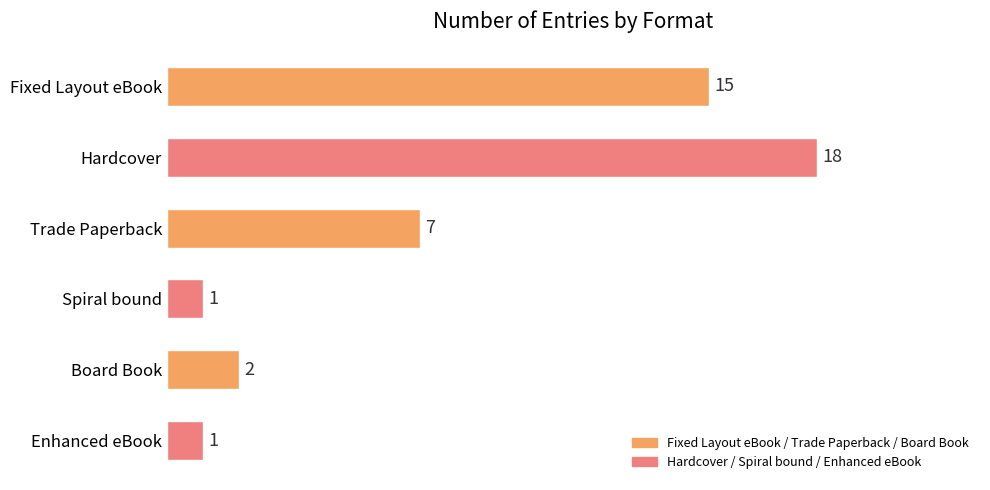

Where is the data nearest to the value 9?

Trade Paperback